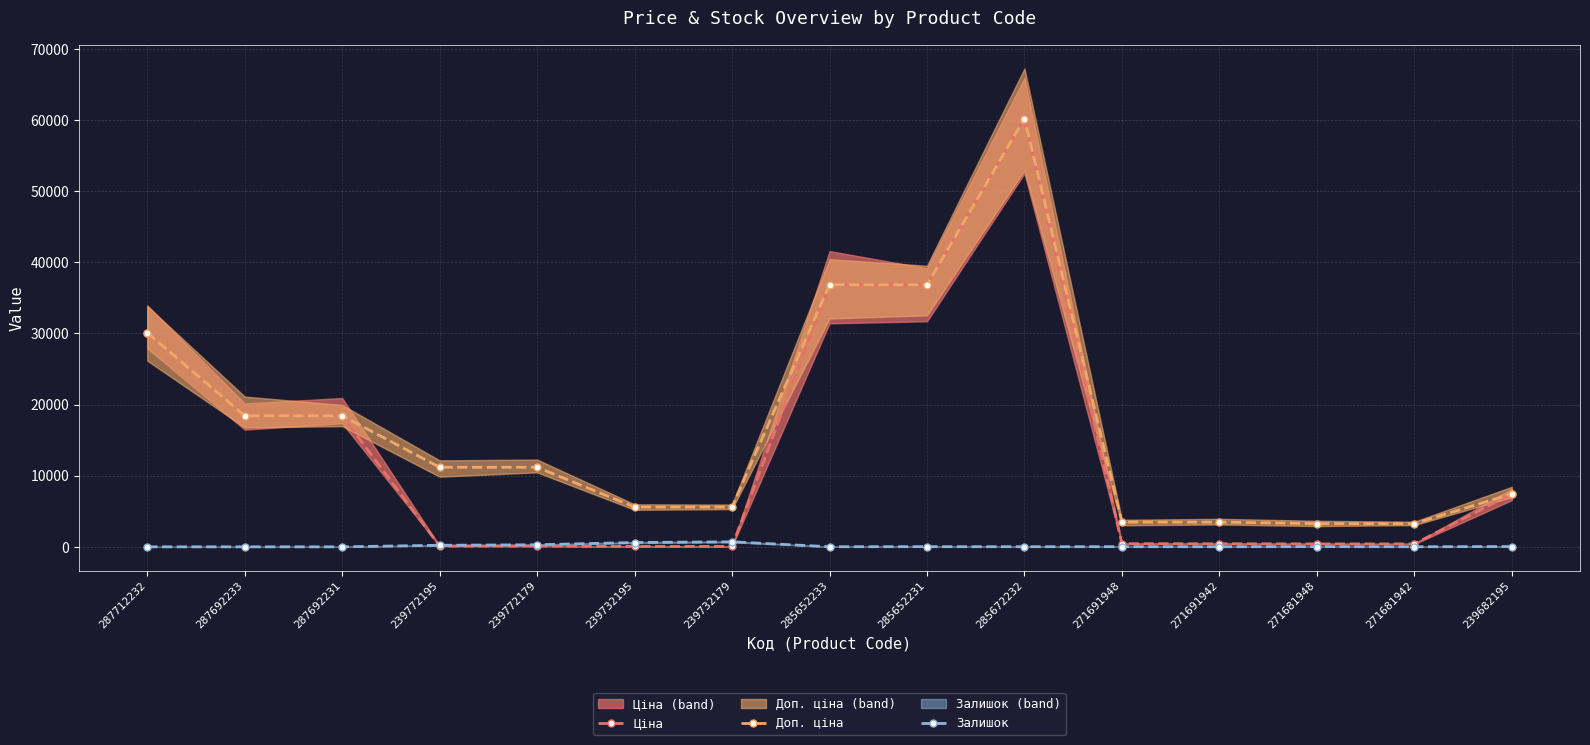

Is the value of Залишок at 285652231 greater than the value of Ціна at 239682195?

No